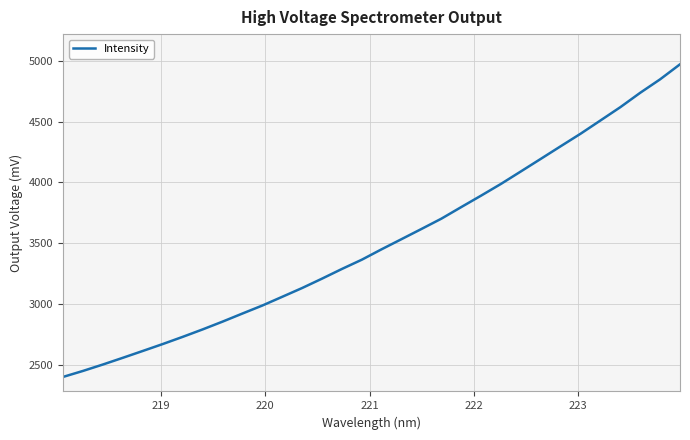

What is the greatest value displayed?

4972.7